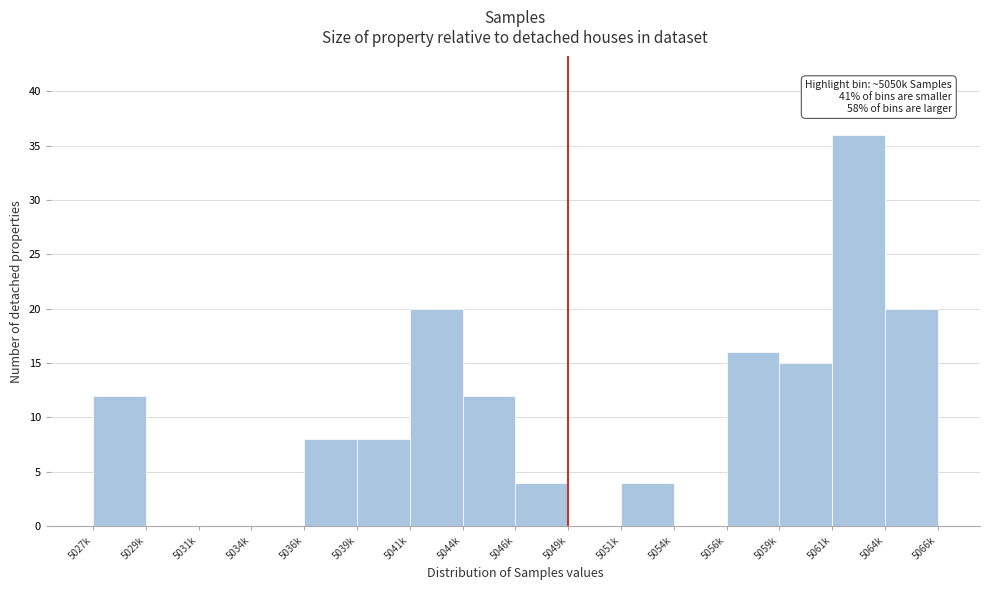

Reading right to left, extract all data points from this chart.

5064k=20	5061k=36	5059k=15	5056k=16	5054k=0	5051k=4	5049k=0	5046k=4	5044k=12	5041k=20	5039k=8	5036k=8	5034k=0	5031k=0	5029k=0	5027k=12